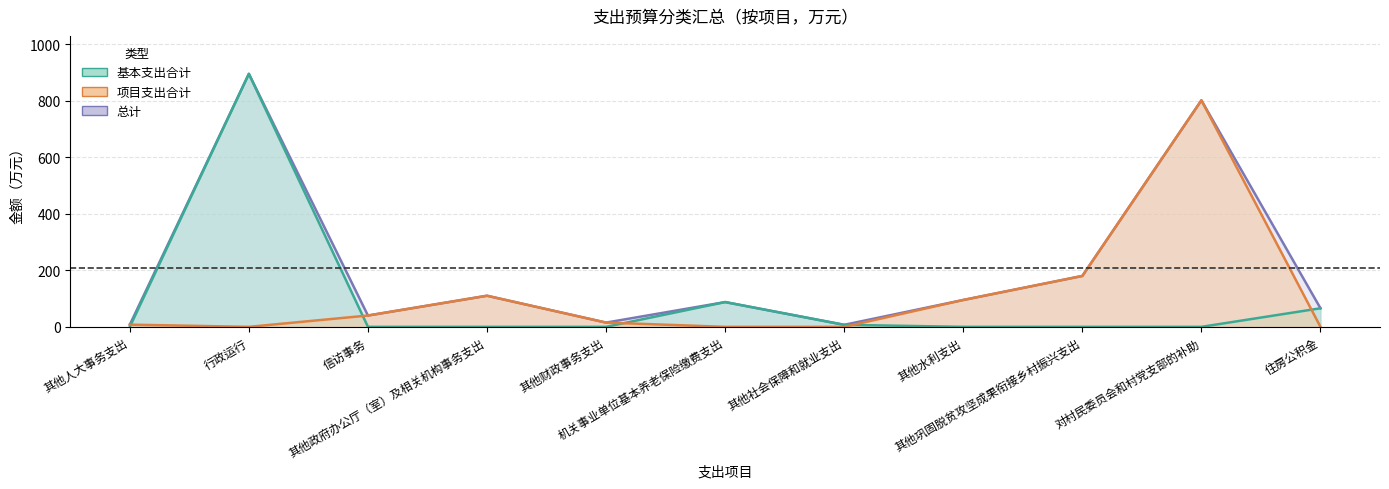

What is the value of the 总计 point at the 1st from the left?

7.8